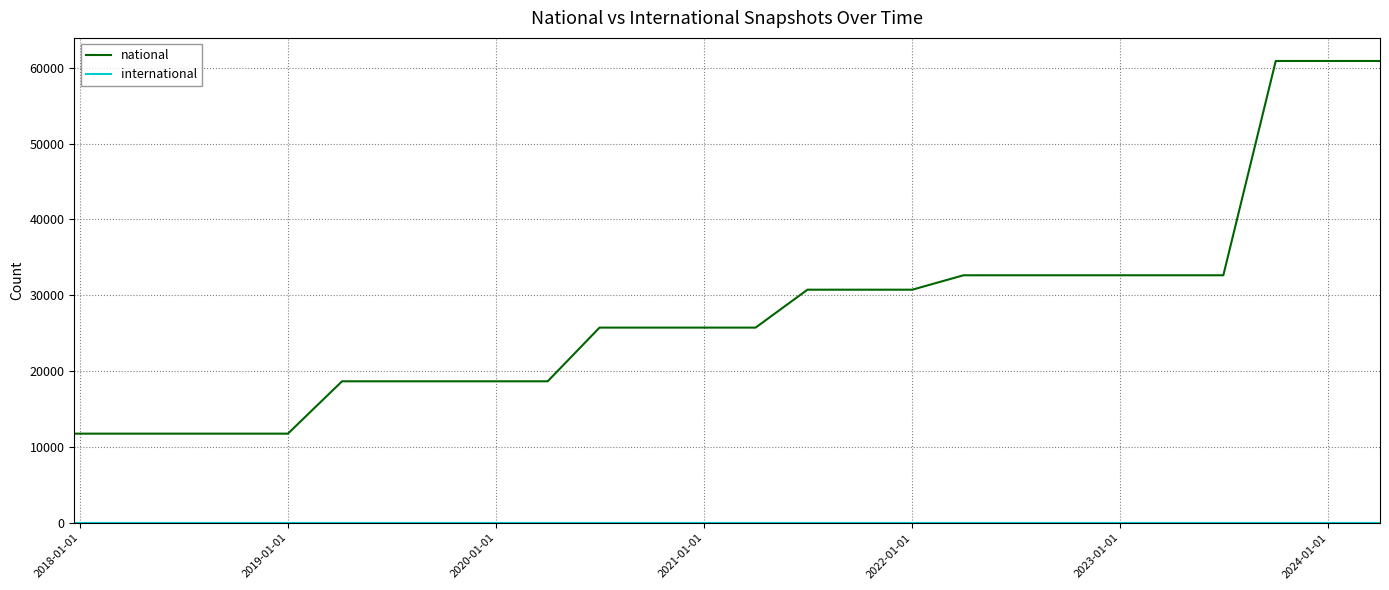

What is the maximum value shown in the chart?

60900